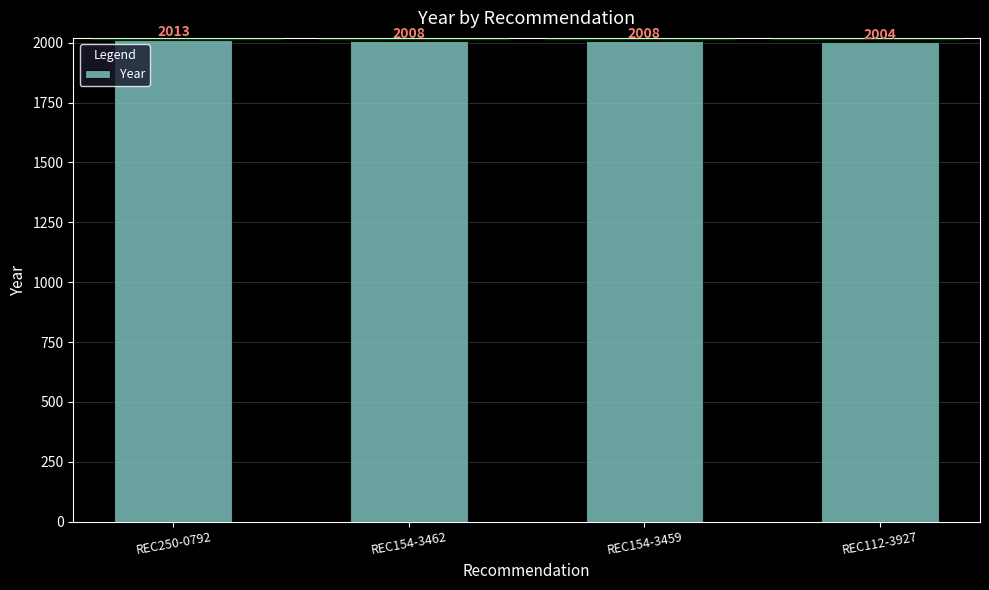

Read the value at REC154-3459.

2008